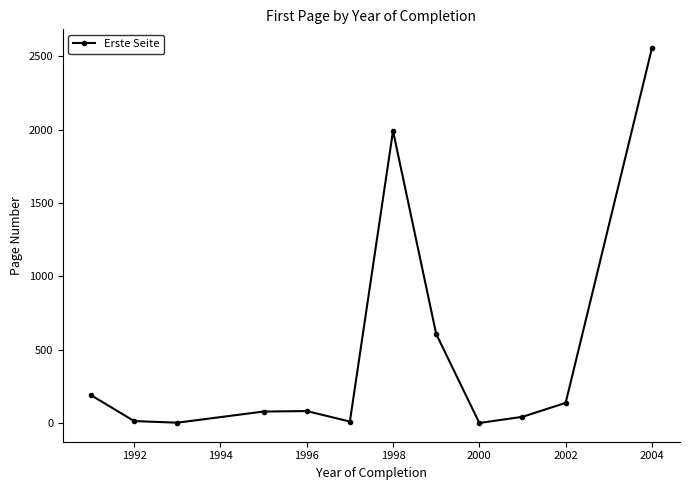

True or false: there are more than 0 points higher than both neighbors.

True